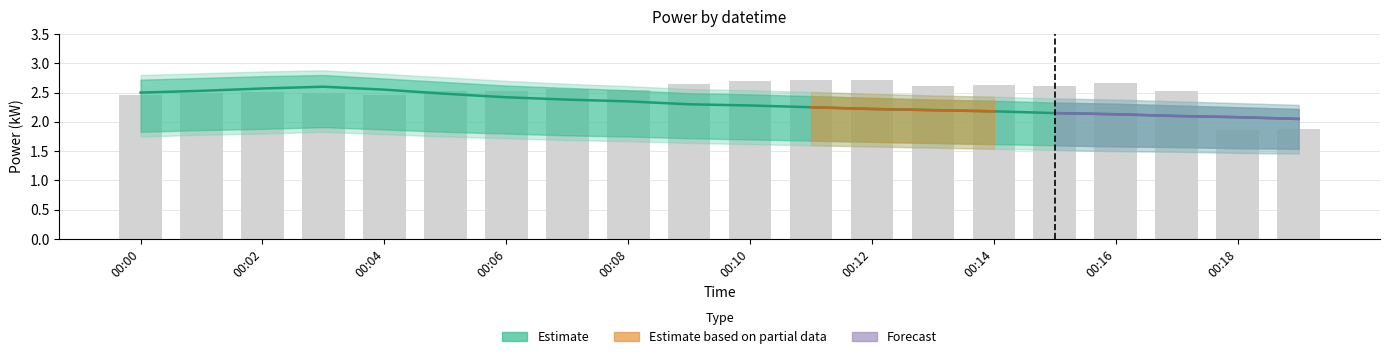

Count the power_upper2 values in the range 2 to 3.

20